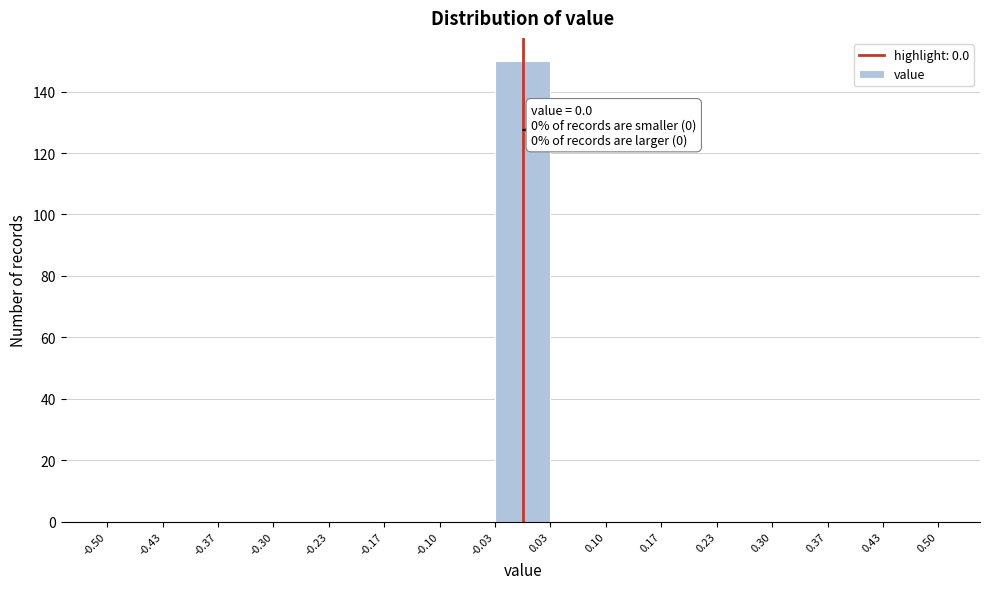

Which range on the x-axis has the tallest bar?

-0.03 to 0.03